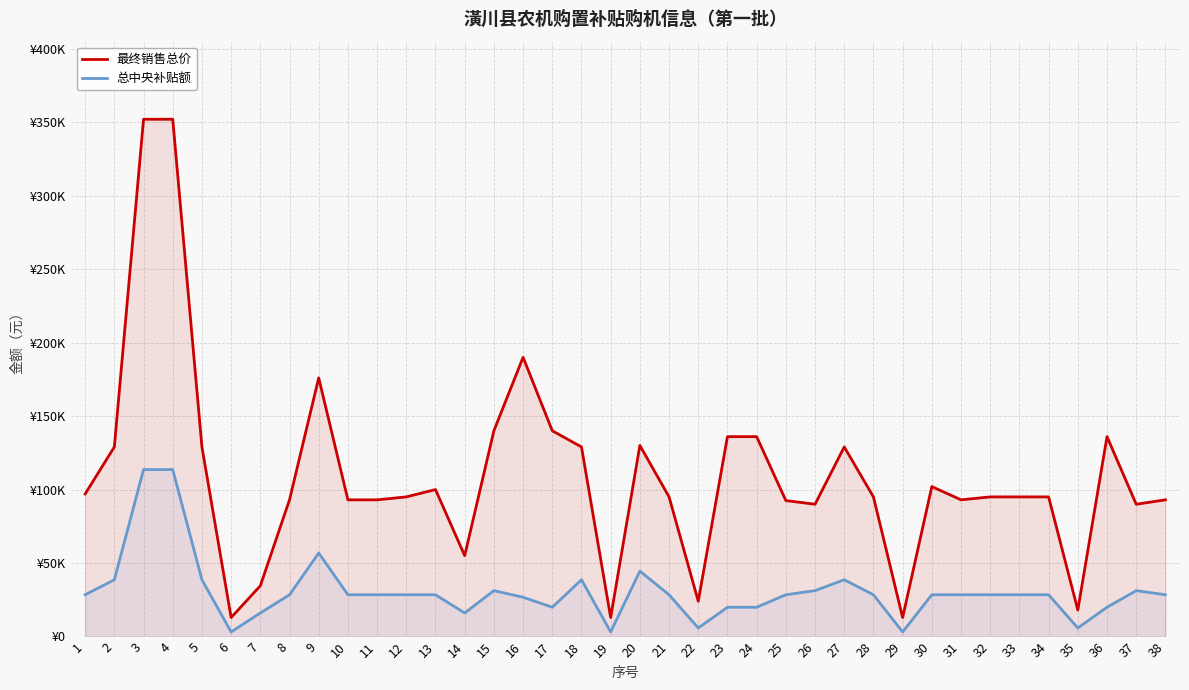

At which category is the sum across all series the highest?

3